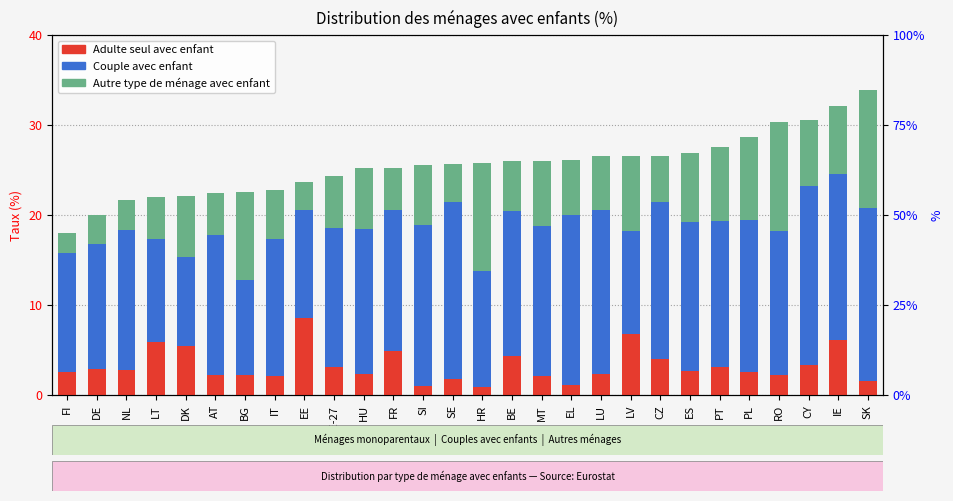

What is the spread (max minus min) of values at DE?

10.9